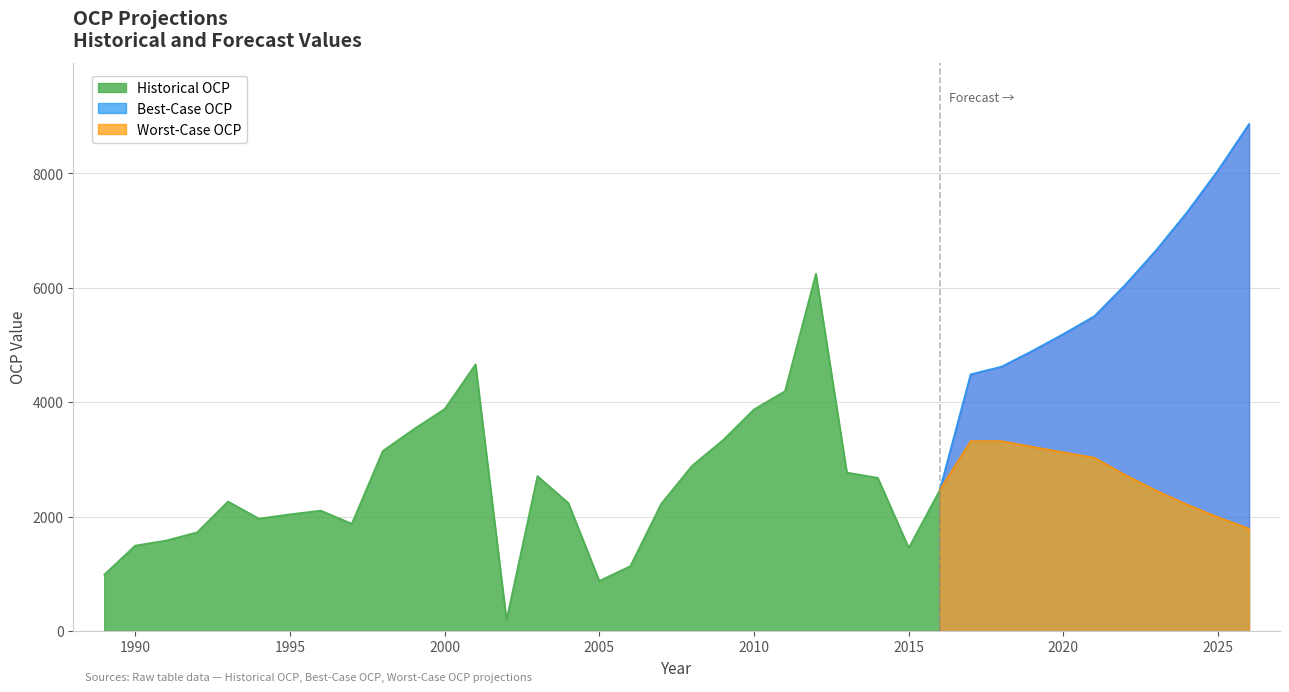

What is the highest value of the Historical OCP series?

6248.1